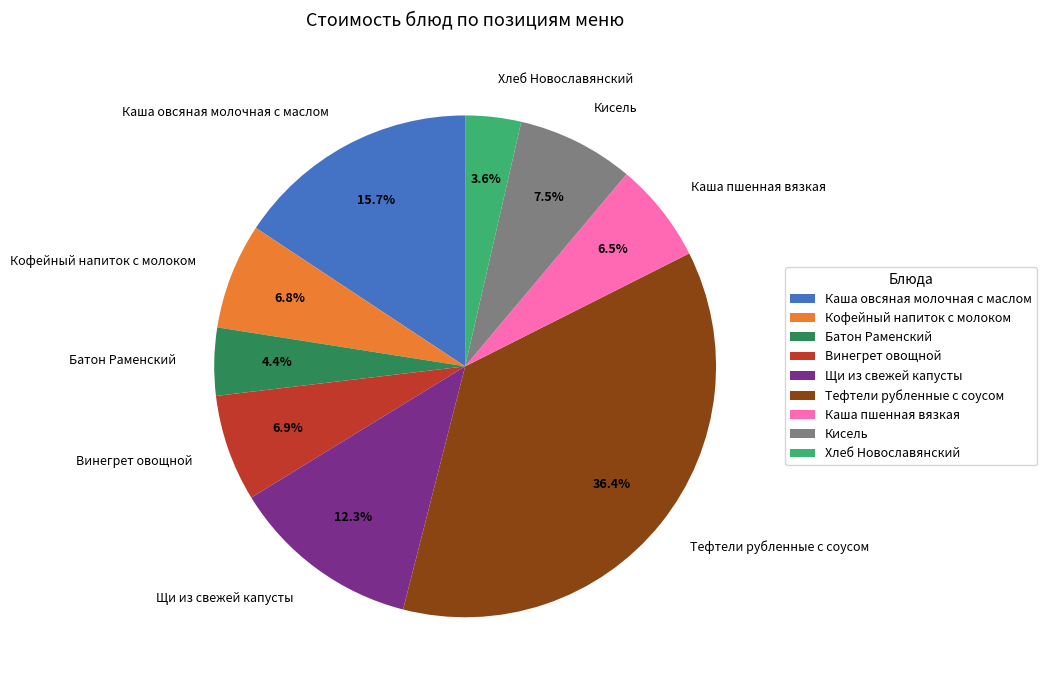

What is the ratio of the value at Щи из свежей капусты to the value at Каша овсяная молочная с маслом?

0.8